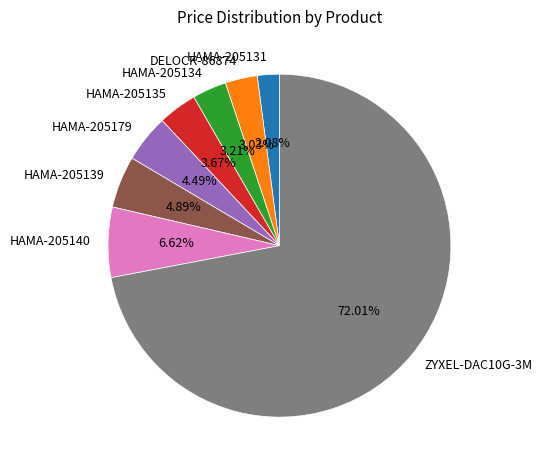

Which slice represents more than half of the pie?

ZYXEL-DAC10G-3M